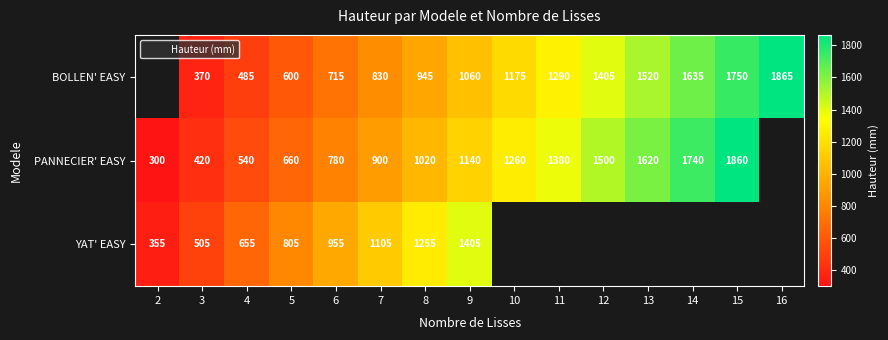

What is the sum of the BOLLEN' EASY values at 12 and 4?

1890.0